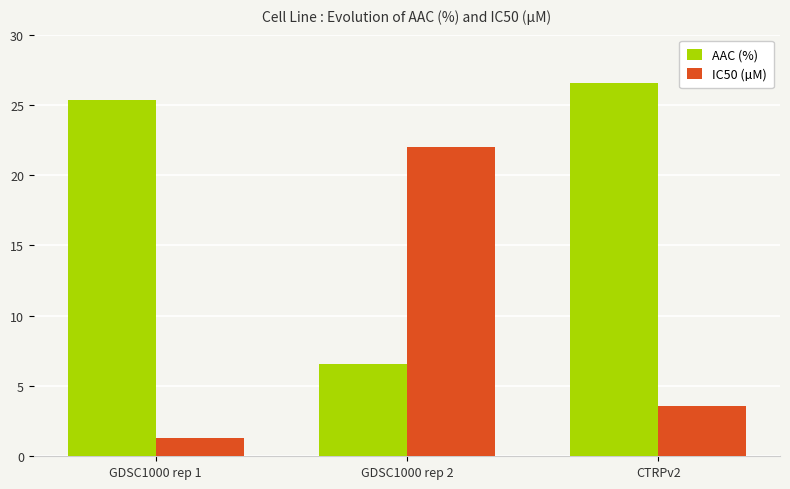

How many series are shown in this chart?

2